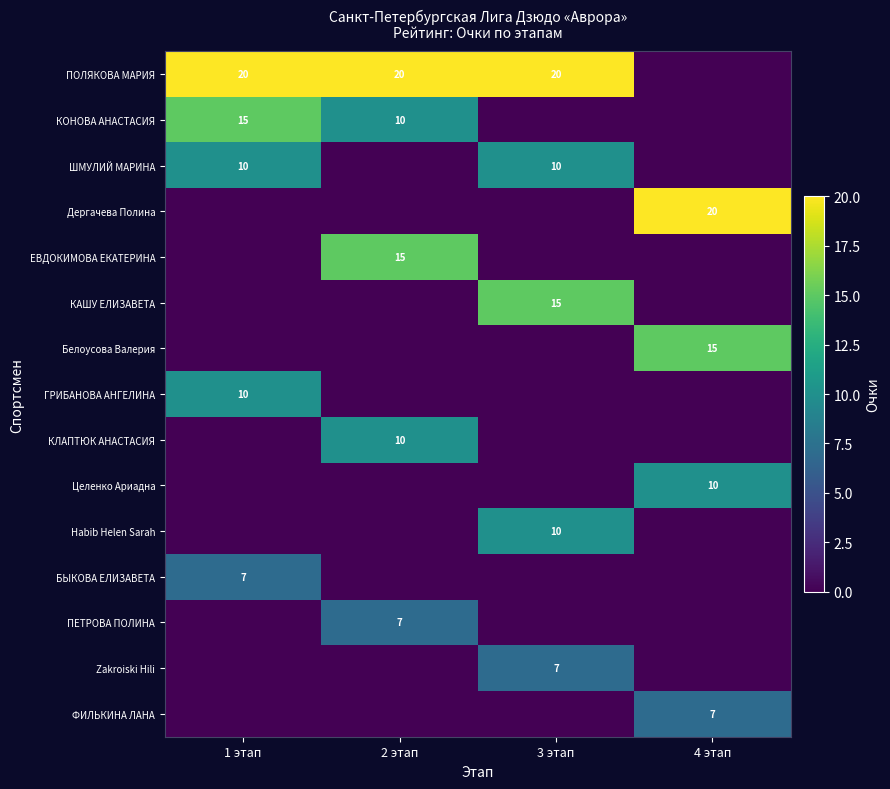

What value does the Habib Helen Sarah series have at 3 этап, to the nearest 10?

10